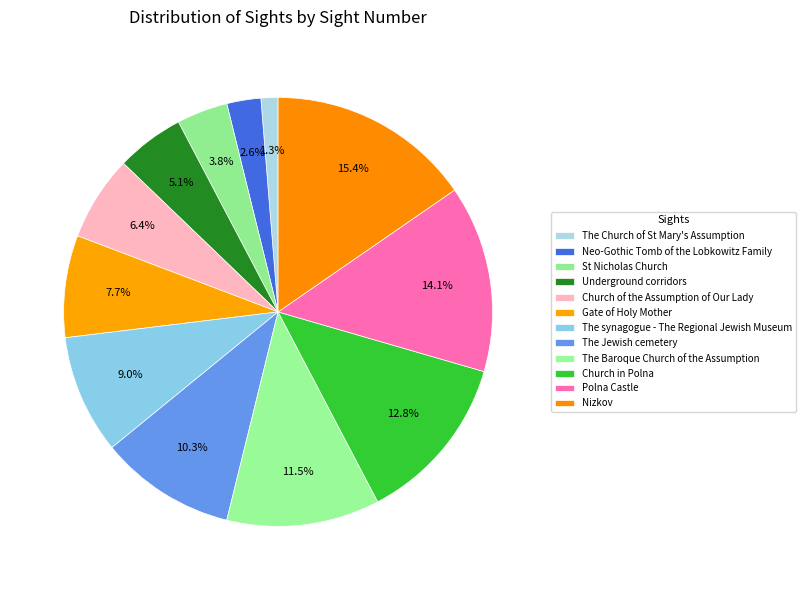

Which slice is the smallest?

The Church of St Mary's Assumption